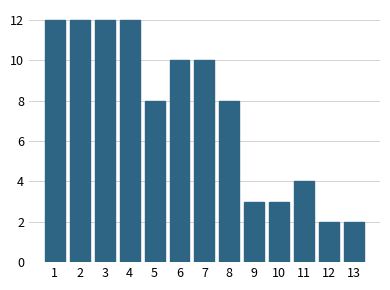

Reading left to right, what are all the values shown in this chart?

12	12	12	12	8	10	10	8	3	3	4	2	2